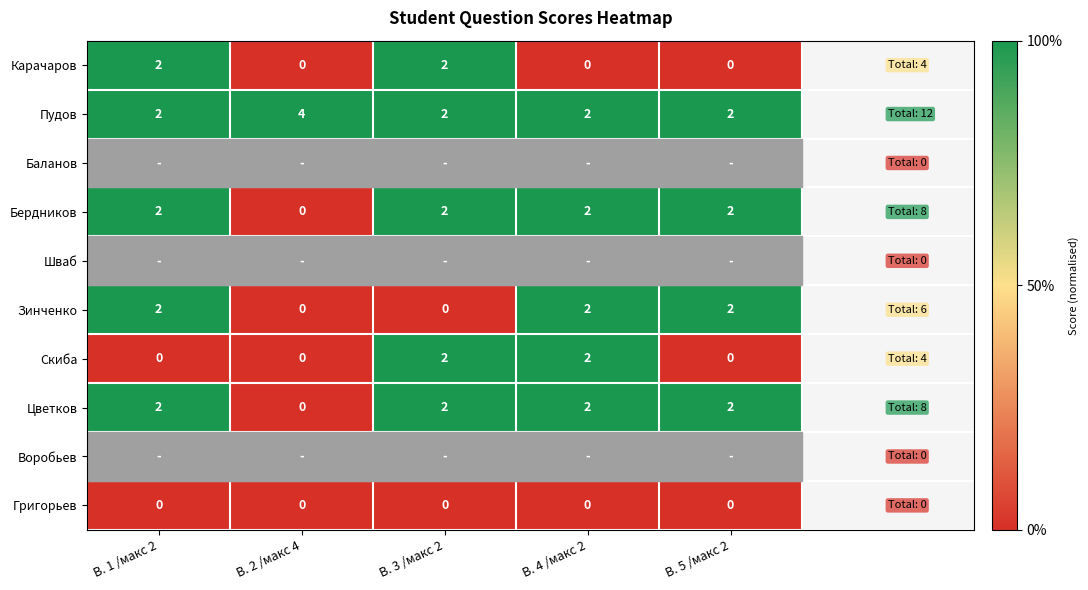

How many categories are shown in the chart?

5